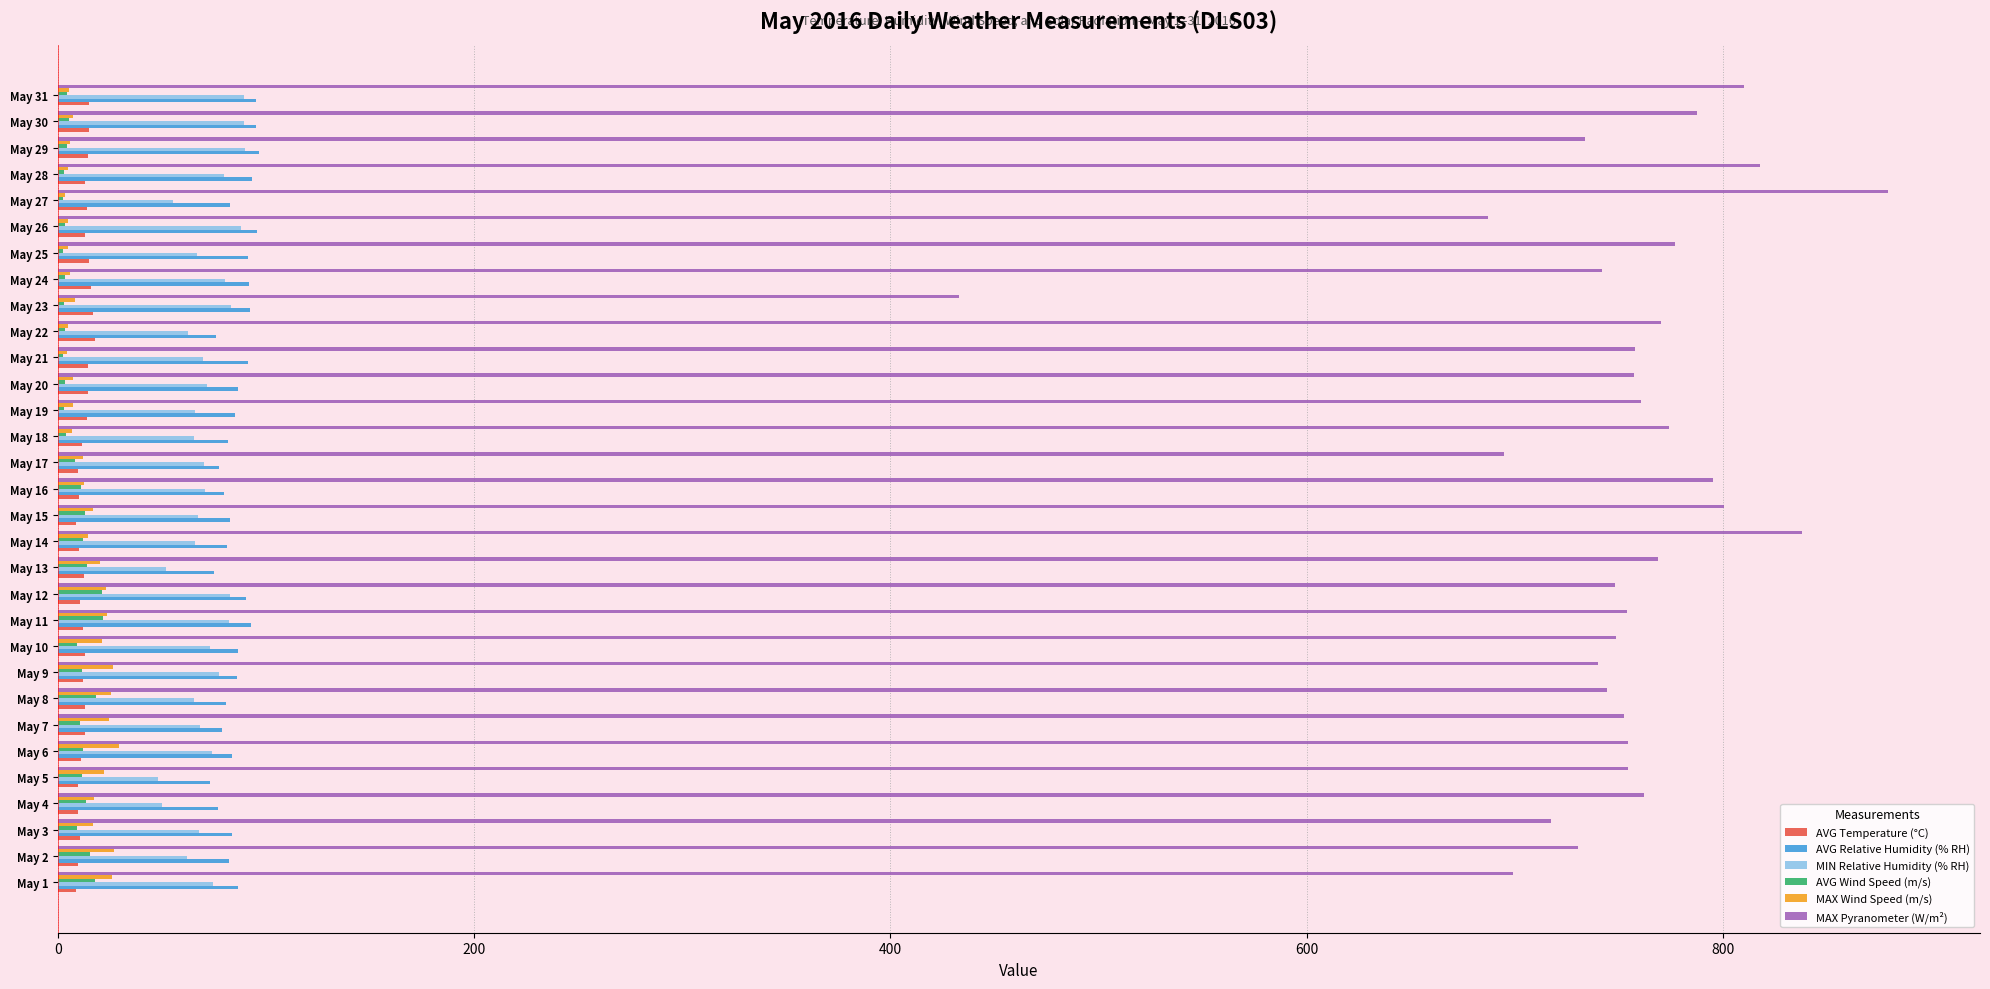

The value of MIN Relative Humidity (% RH) at May 27 is 94.1. True or false?

False